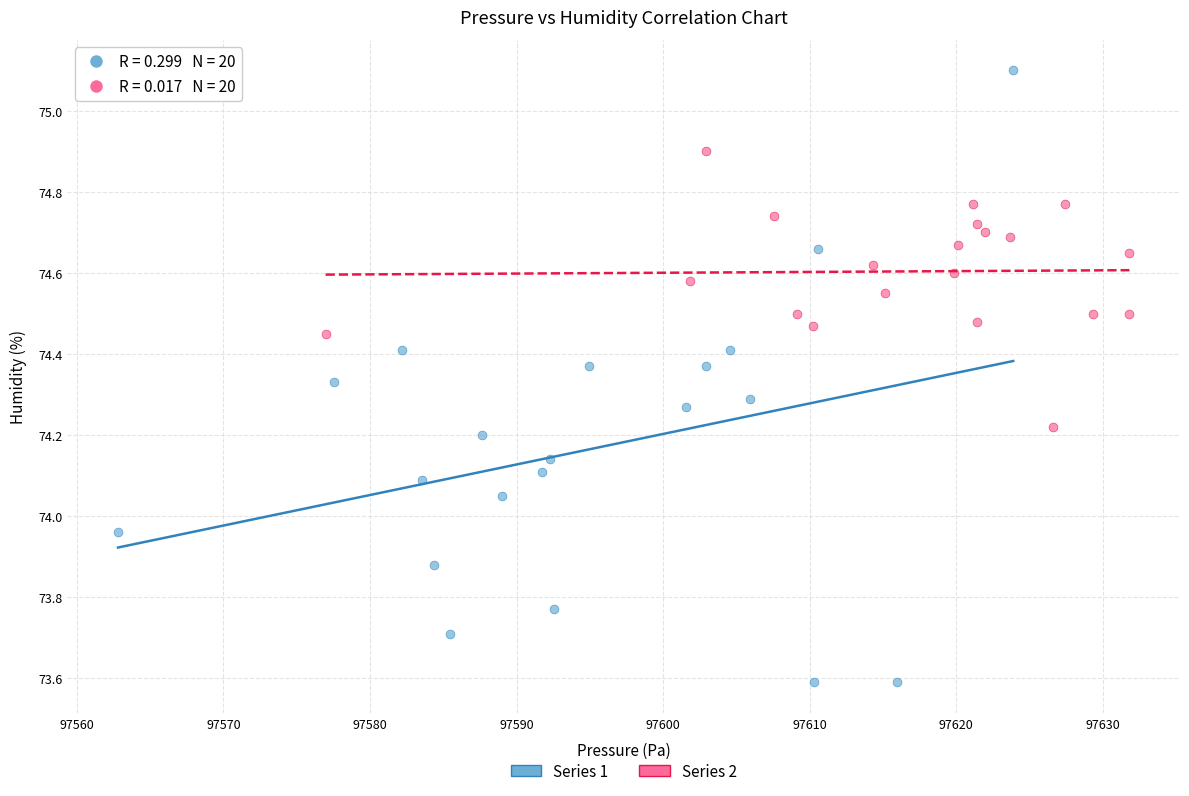

Which series contains the highest Y value?

Series 1